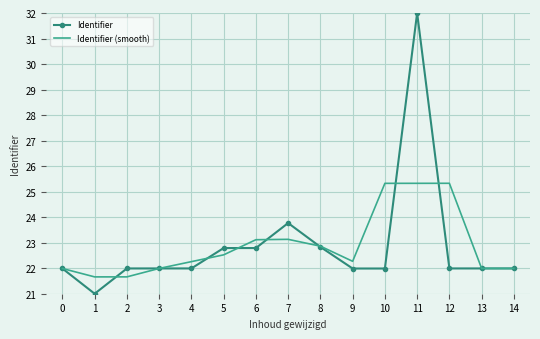

How many values in the Identifier series exceed 21?

14